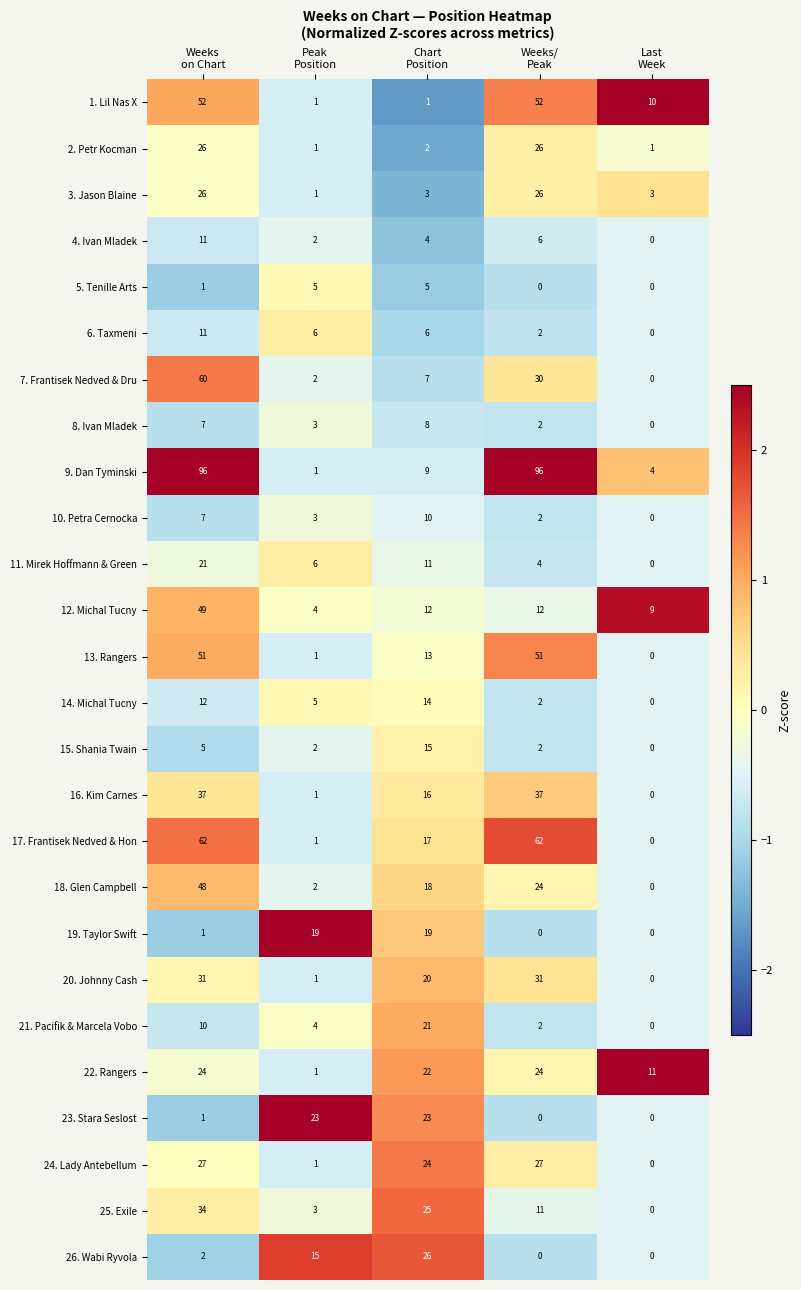

Which series has the largest total across all categories?

9. Dan Tyminski